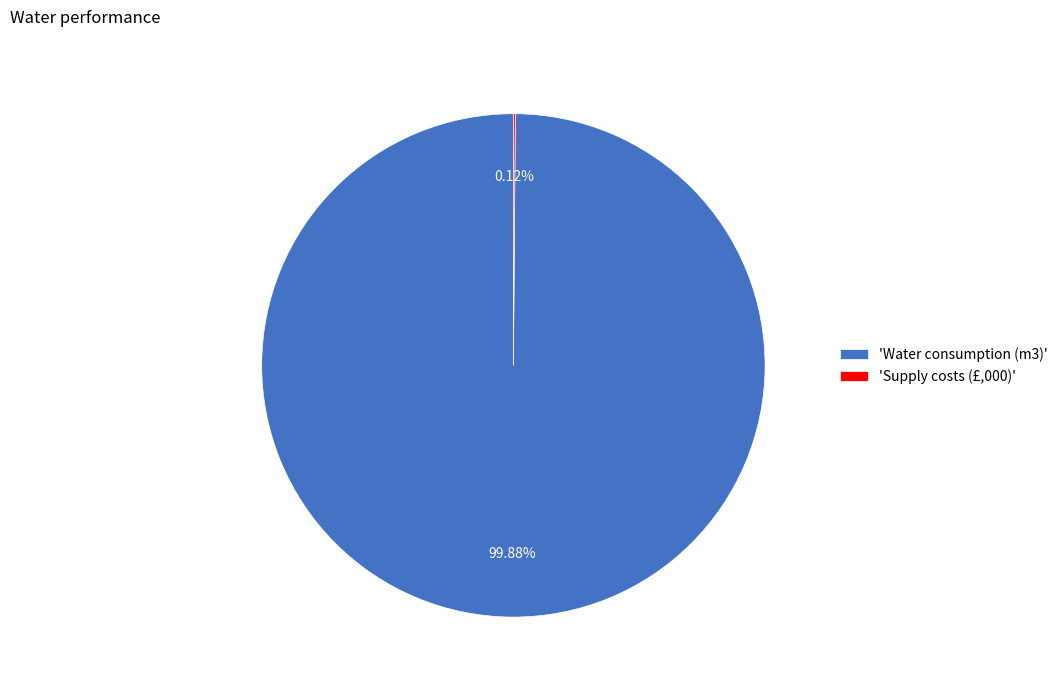

Is there any slice that represents more than half of the pie?

Yes